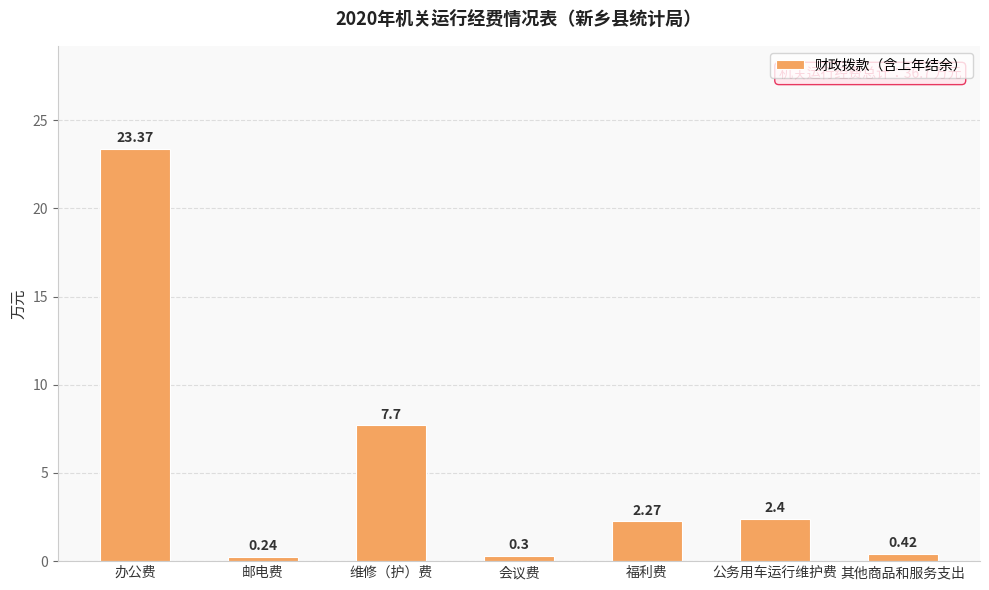

Are the bars grouped side by side (vs. stacked)?

No